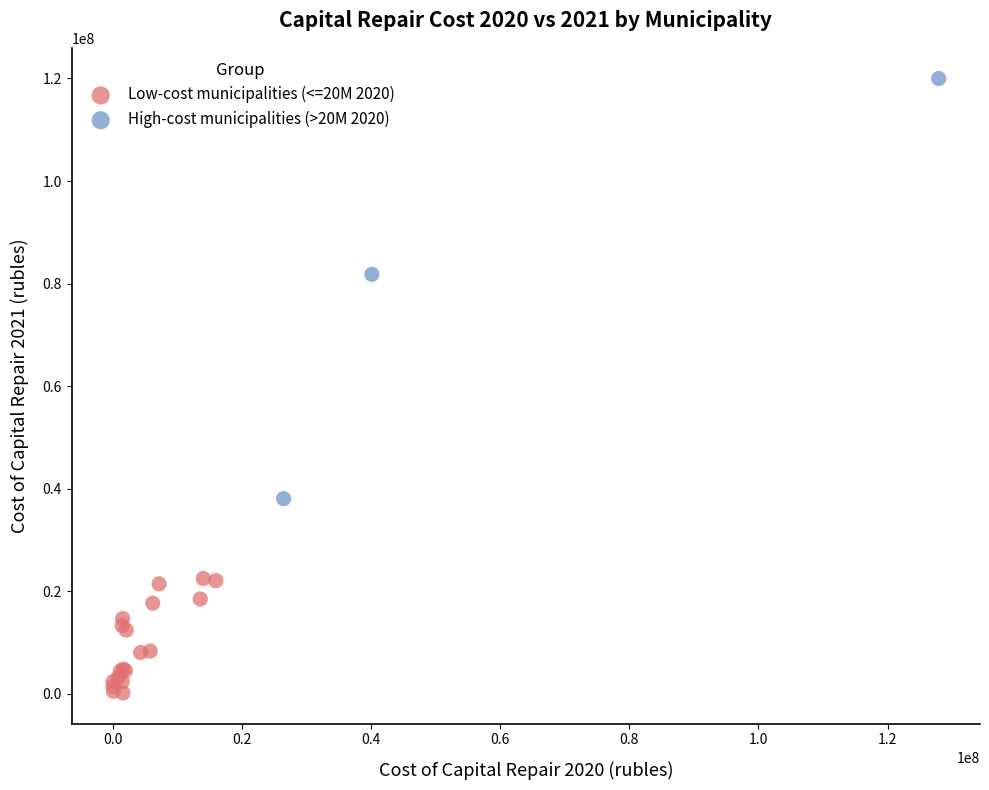

Which series contains the highest Y value?

High-cost municipalities (>20M 2020)